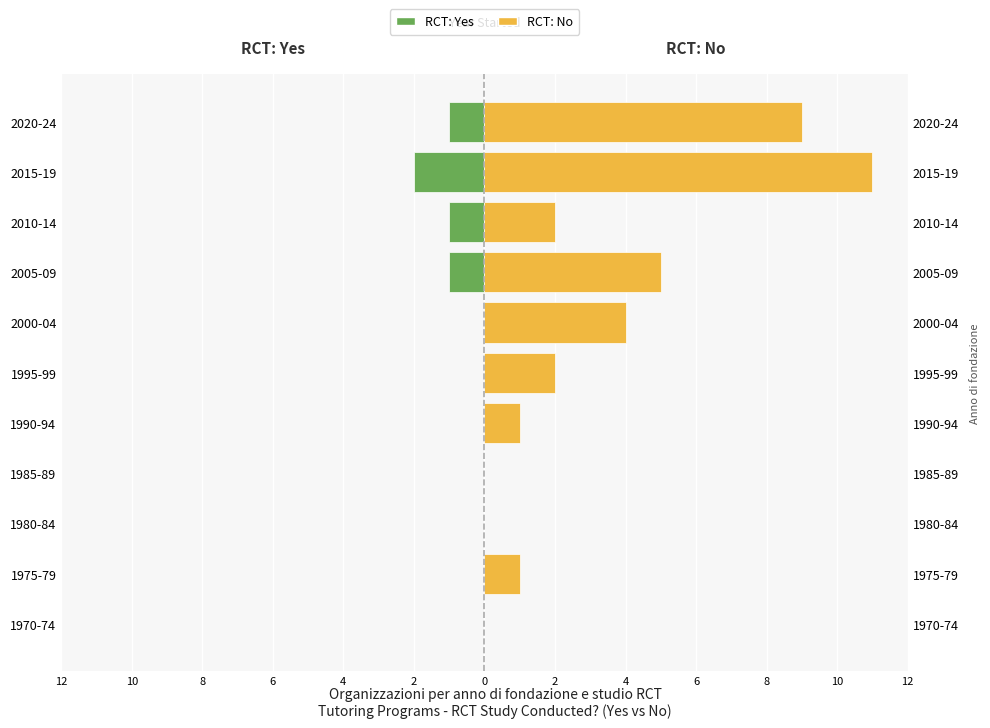

Which series has the largest range (max minus min)?

RCT: No (Straniere)